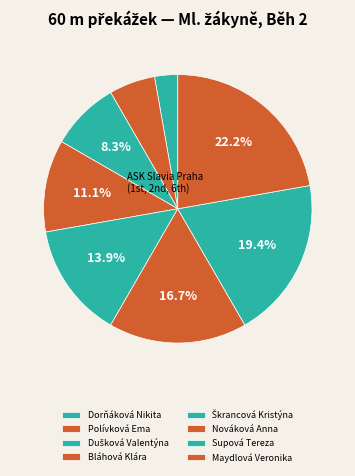

To the nearest percent, what portion does Bláhová Klára represent?

11%